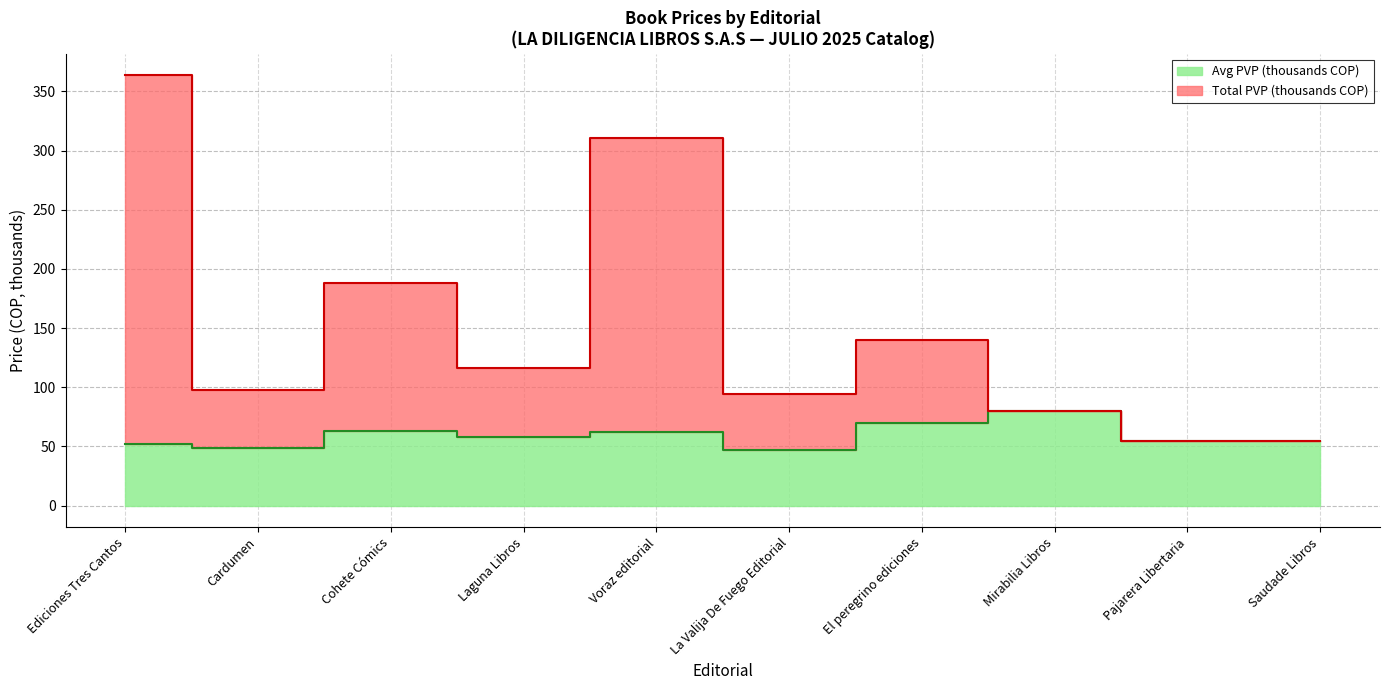

Is it true that Total PVP (thousands) equals 94.0 at La Valija De Fuego Editorial?

True